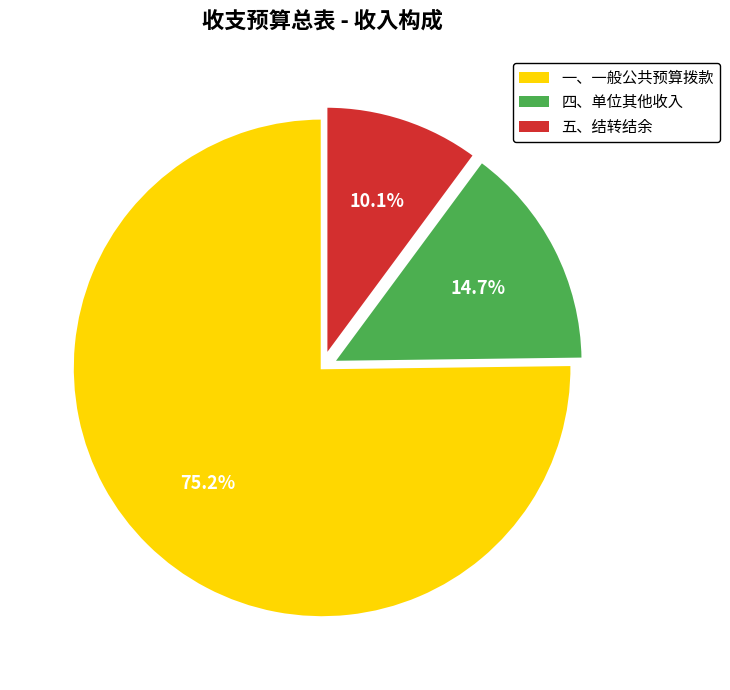

Does any single category account for the majority?

Yes